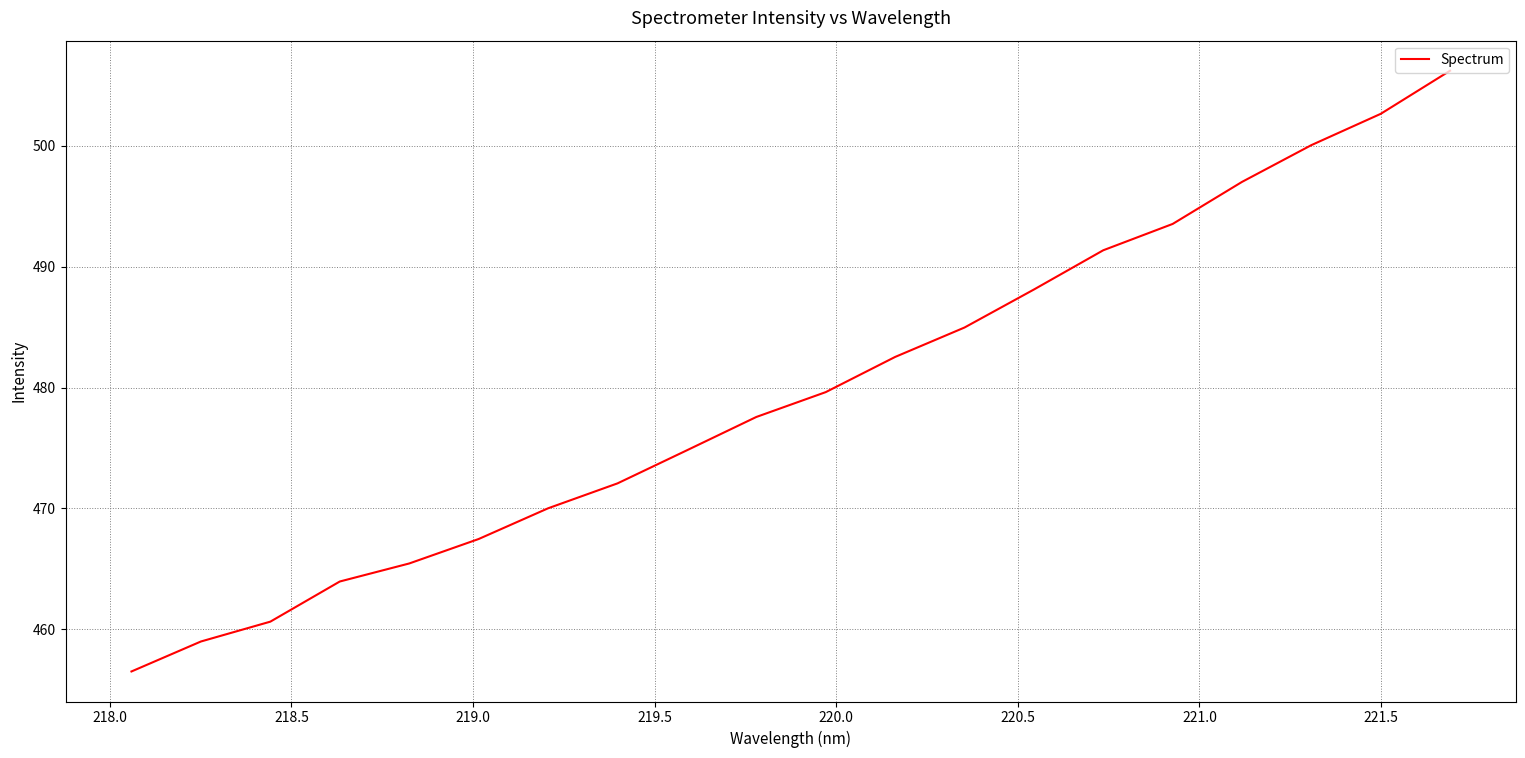

What is the difference between the maximum and minimum values?

49.7